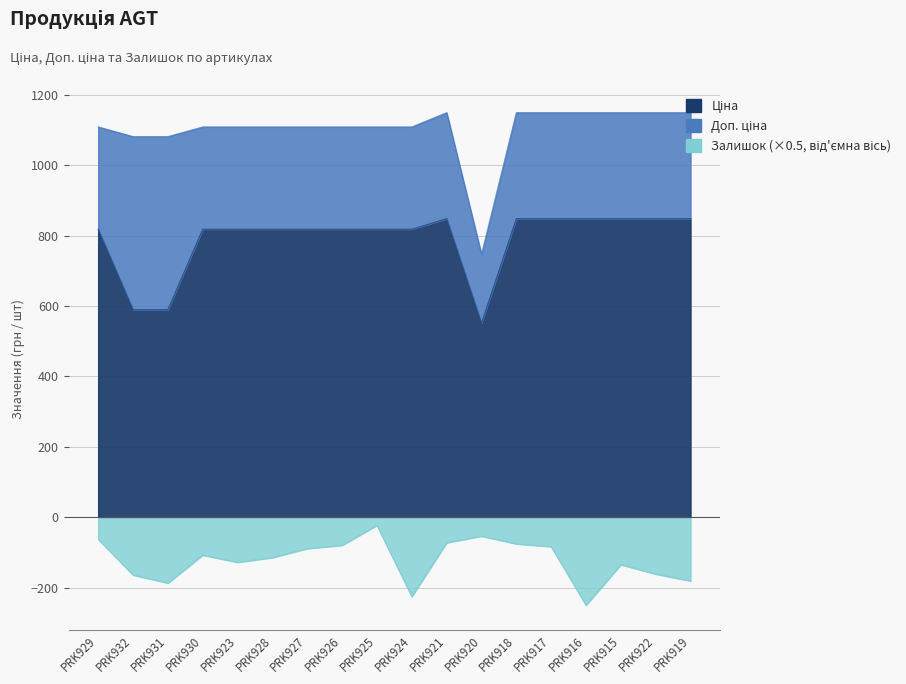

True or false: Ціна has a value of 818.5 at PRK930.

True